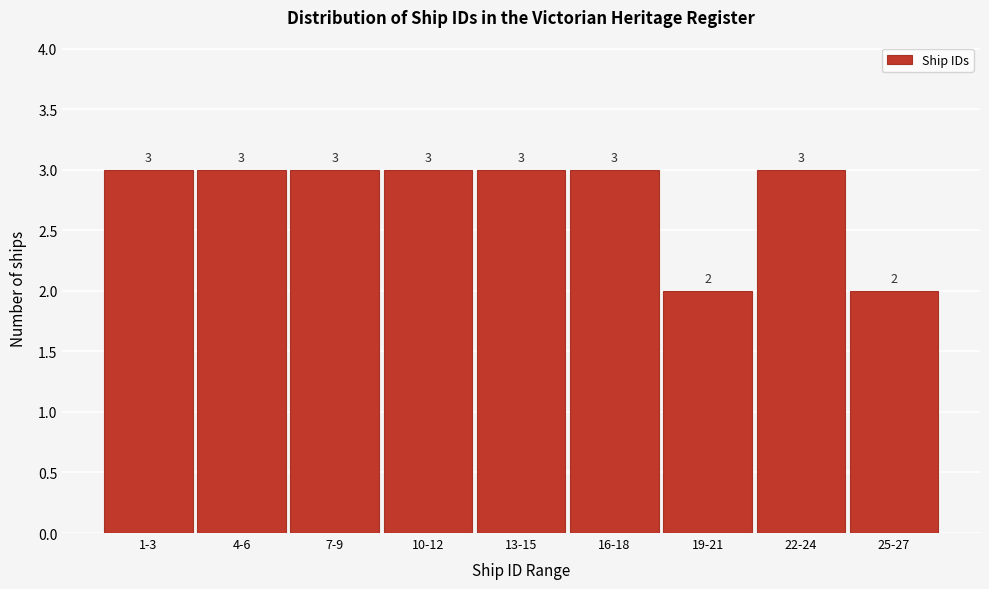

Reading left to right, transcribe all the data shown in this chart.

3	3	3	3	3	3	2	3	2